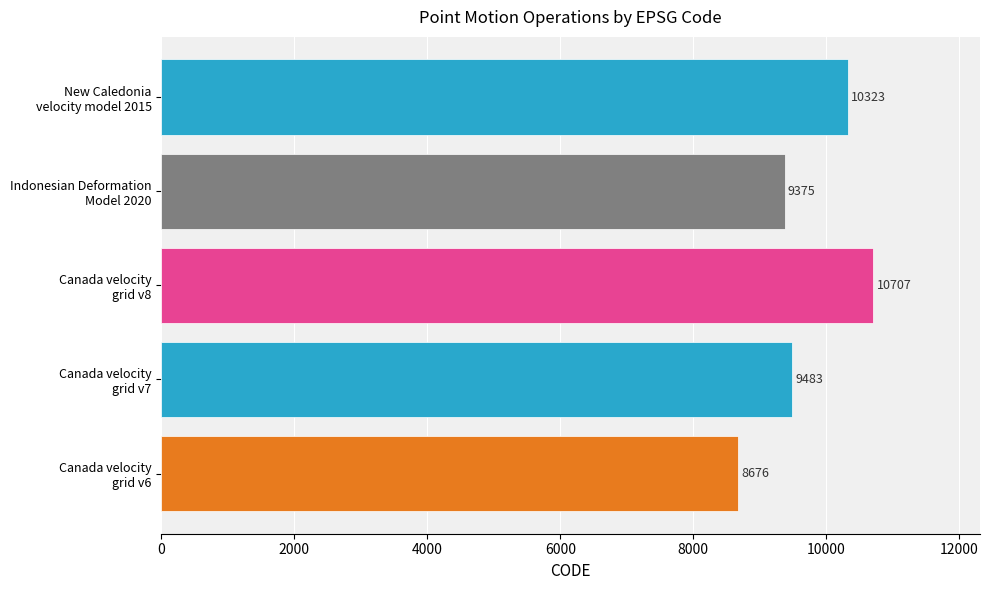

List the labels in order of value, smallest first.

Canada velocity
grid v6, Indonesian Deformation
Model 2020, Canada velocity
grid v7, New Caledonia
velocity model 2015, Canada velocity
grid v8